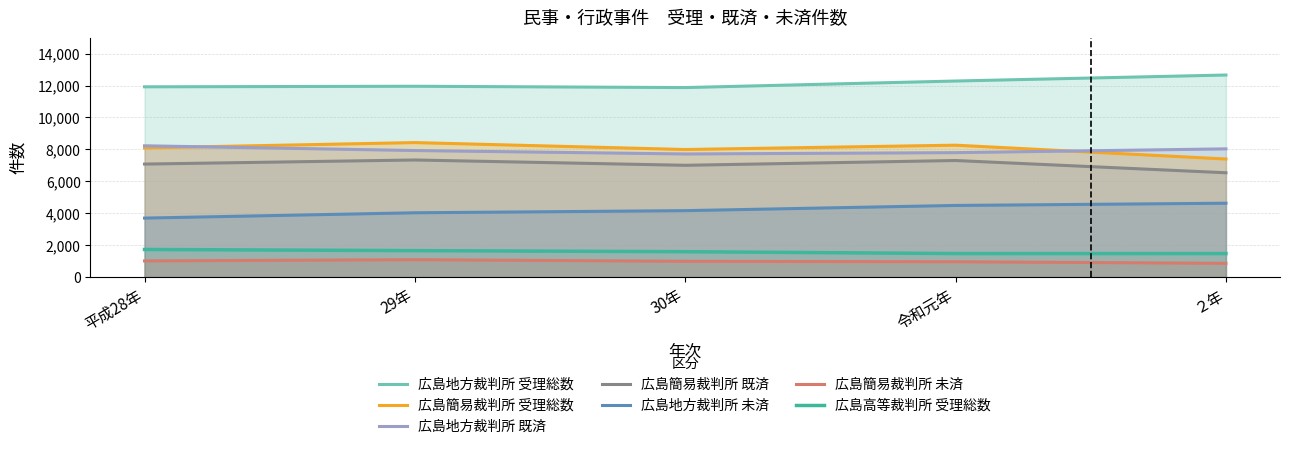

True or false: 広島高等裁判所(本庁)_総数 and 広島簡易裁判所_総数 cross at least once.

False